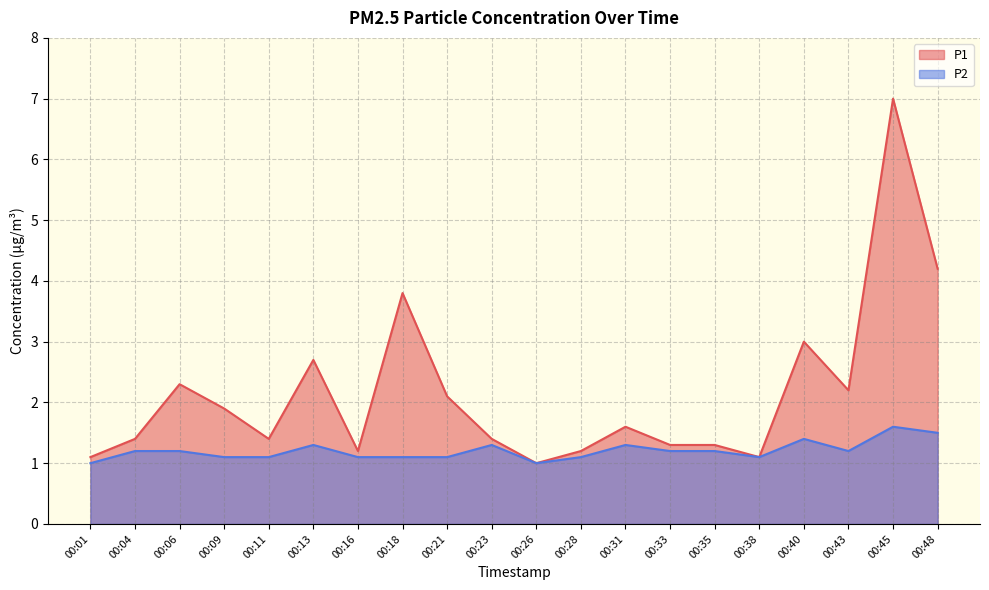

At which label does P2 reach its peak?

00:45